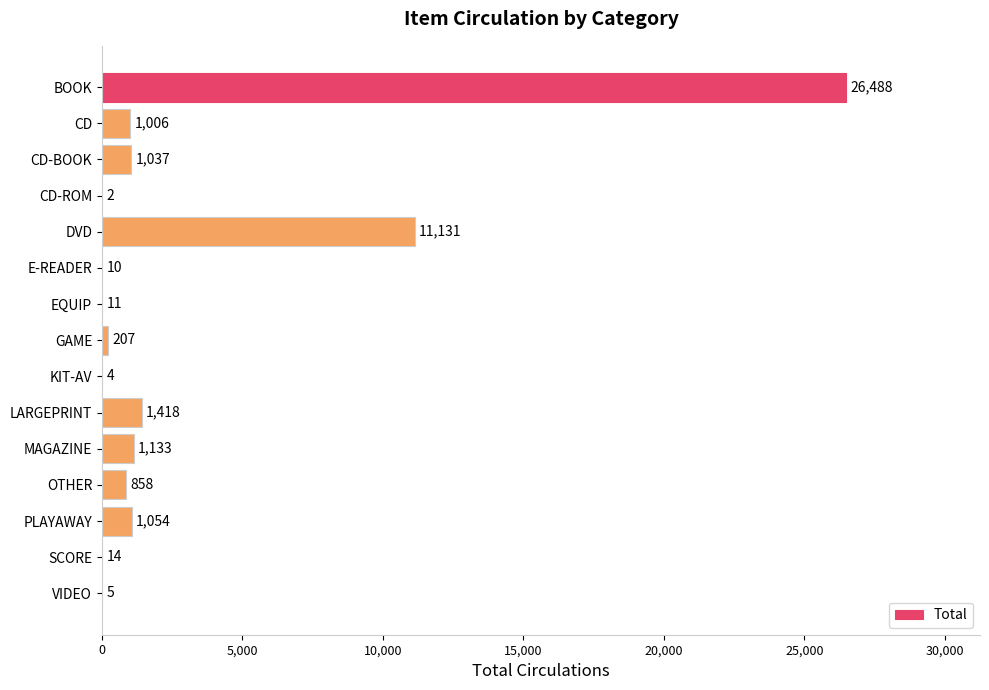

Are the bars horizontal?

Yes